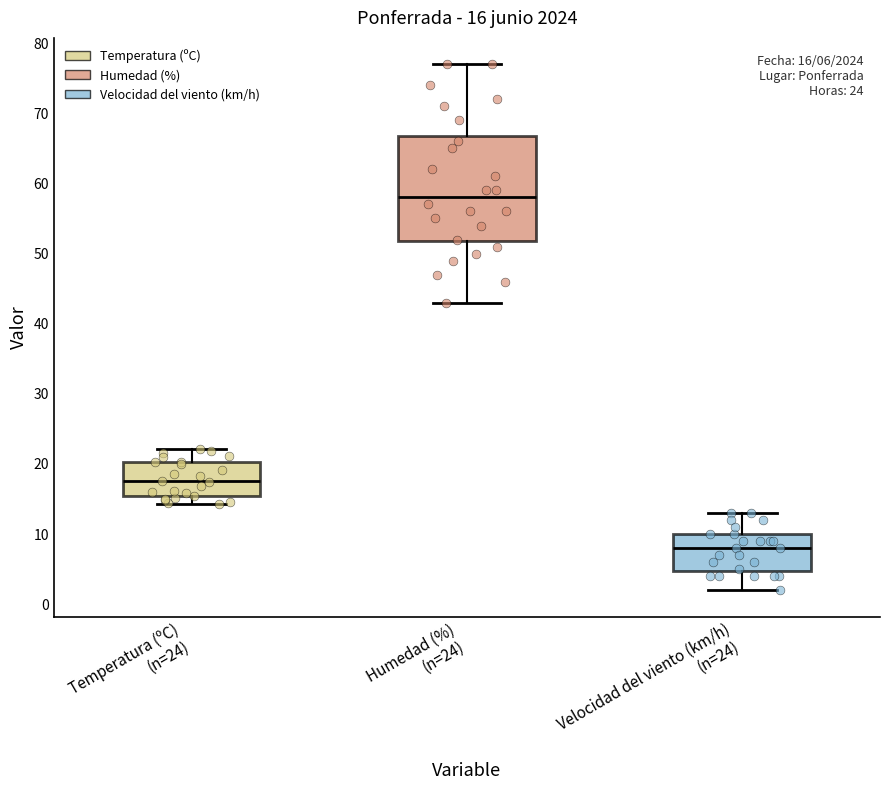

Which box is the tallest, from its lower edge to its upper edge?

Humedad (%) (n=24)